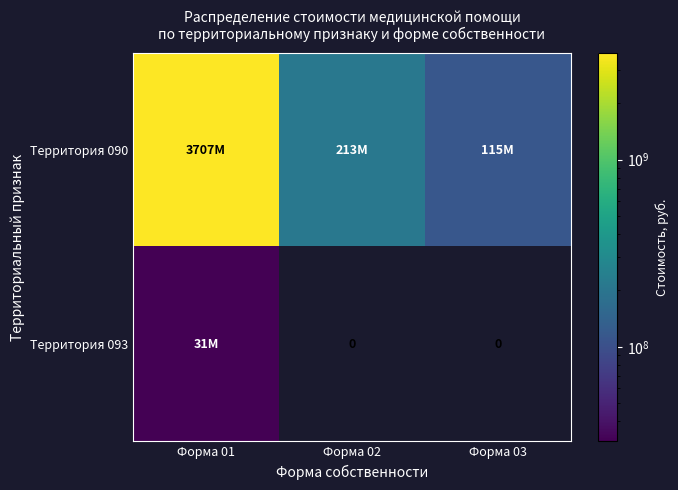

Rank the series by their maximum value, from lowest to highest.

Территория 093, Территория 090